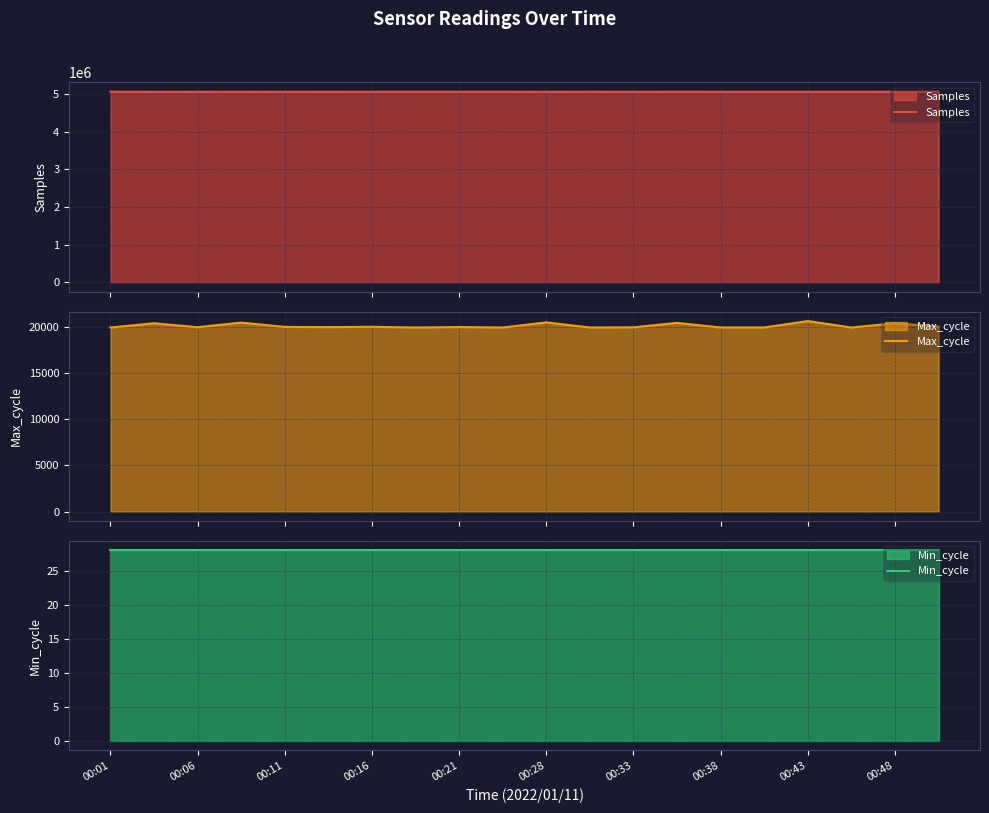

How many values in the Max_cycle series exceed 19978?

9